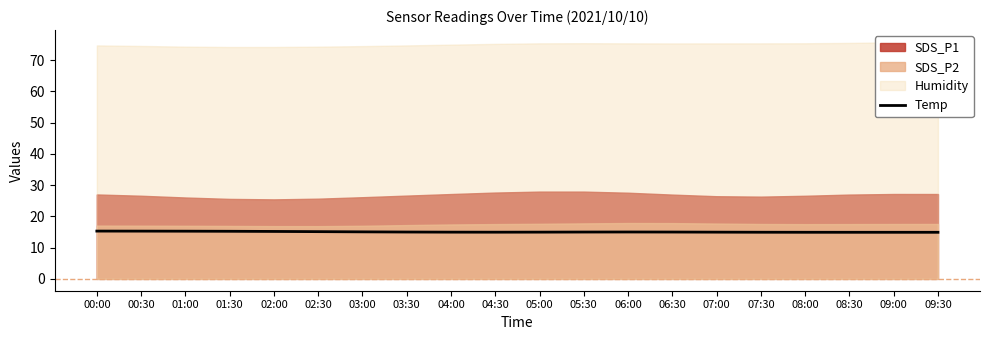

What is the lowest value of the Temp series?

14.9